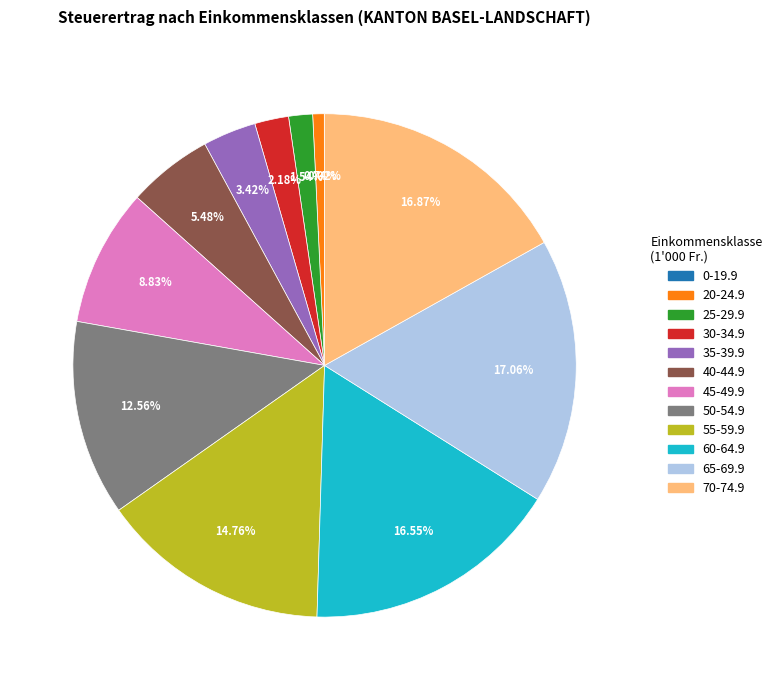

Do 30-34.9 and 50-54.9 together represent more than half of the pie?

No